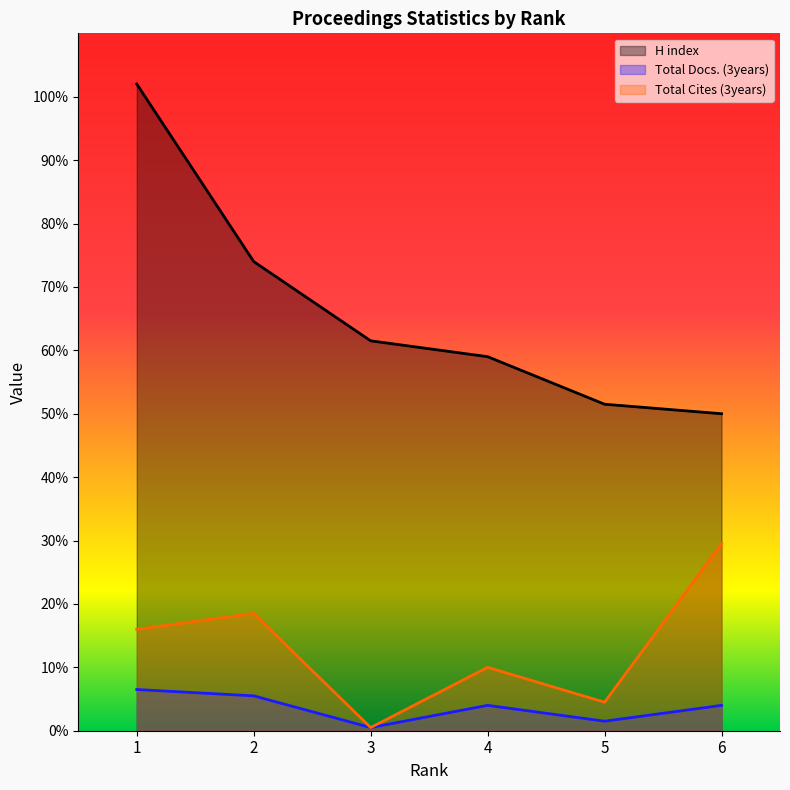

Is the value of Total Docs. (3years) at 4 greater than the value of H index at 4?

No